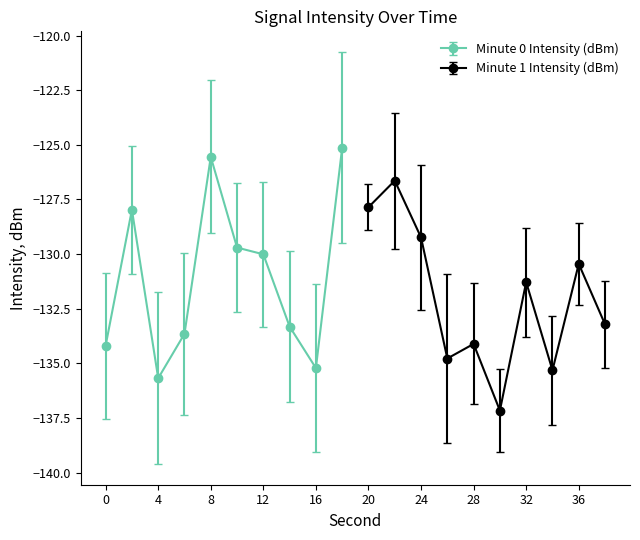

At which label does Minute 0 Intensity (dBm) reach its minimum?

4